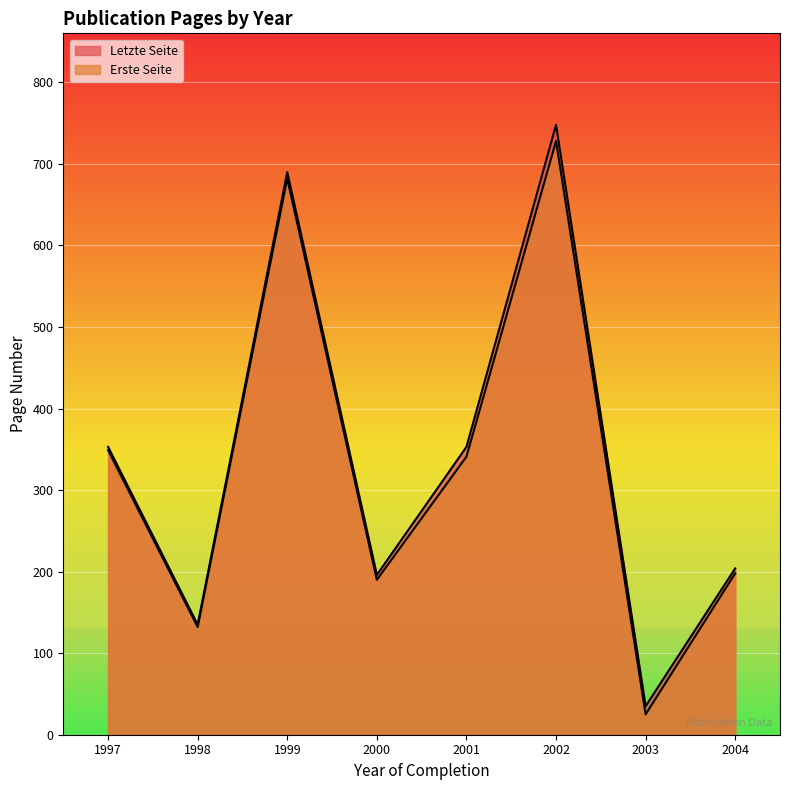

How many lines are shown in the chart?

2